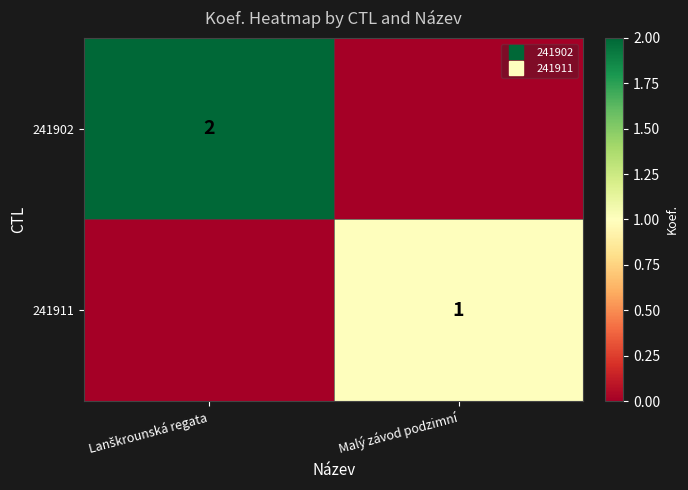

Between Malý závod podzimní and Lanškrounská regata, which is larger?

Lanškrounská regata